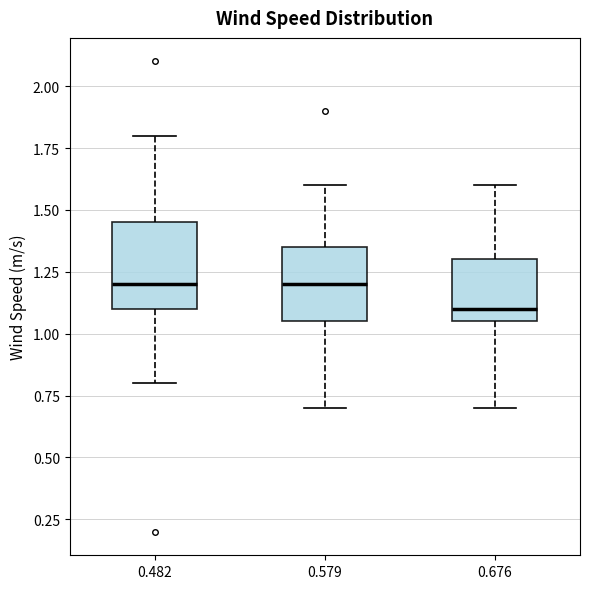

Reading left to right, read every box against the y-axis: the position of its median line, the range the box covers, and the ends of its whiskers. The values are not printed on the chart, so give them approximately, as read against the axis.

0.482: median 1.20, box 1.10 to 1.45, whiskers 0.80 to 1.80
0.579: median 1.20, box 1.05 to 1.35, whiskers 0.70 to 1.60
0.676: median 1.10, box 1.05 to 1.30, whiskers 0.70 to 1.60